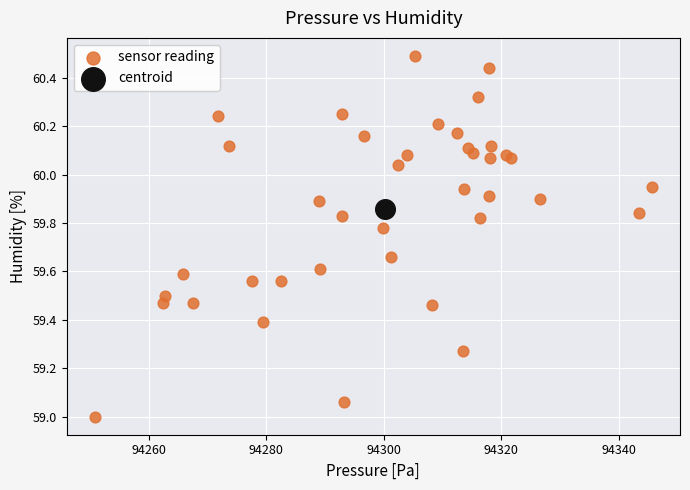

What are all the series names shown in the legend?

sensor reading, centroid